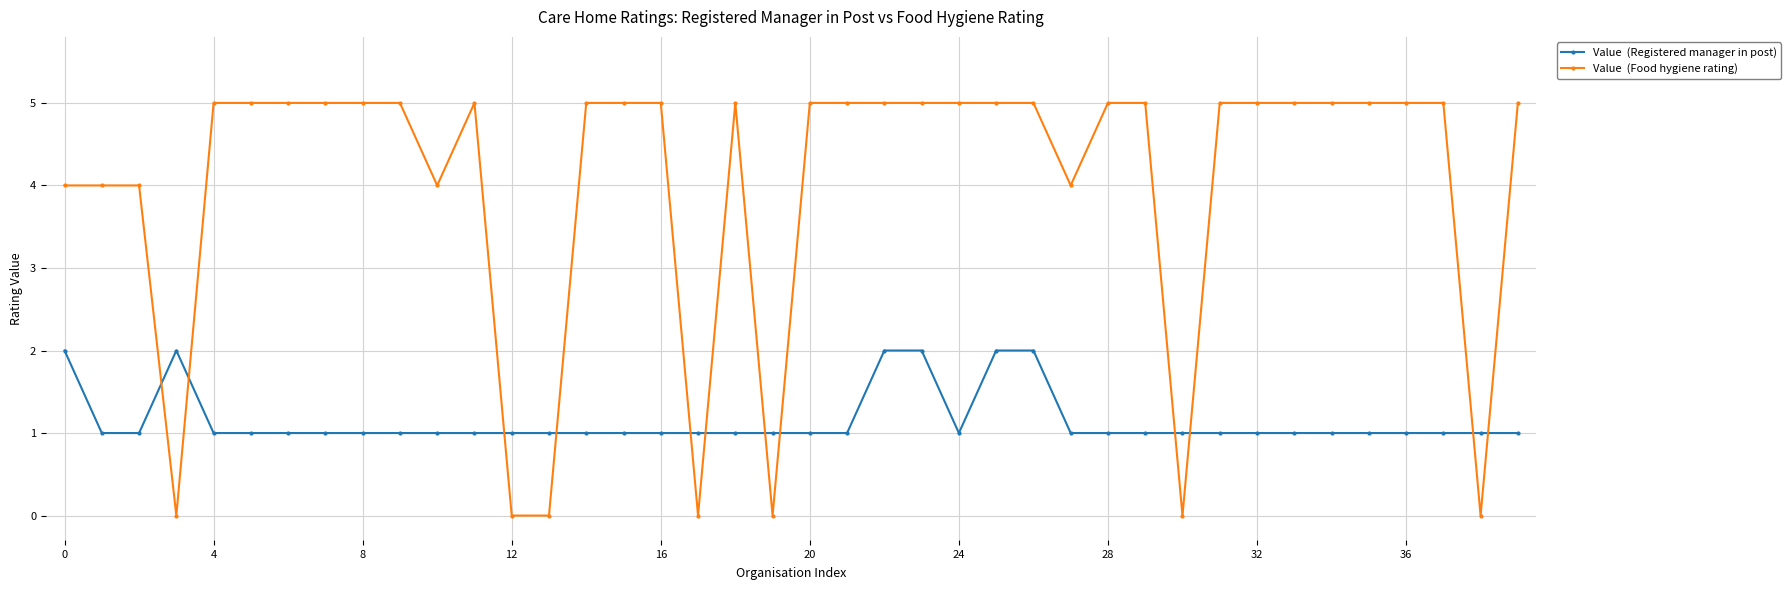

What is the maximum value shown in the chart?

5